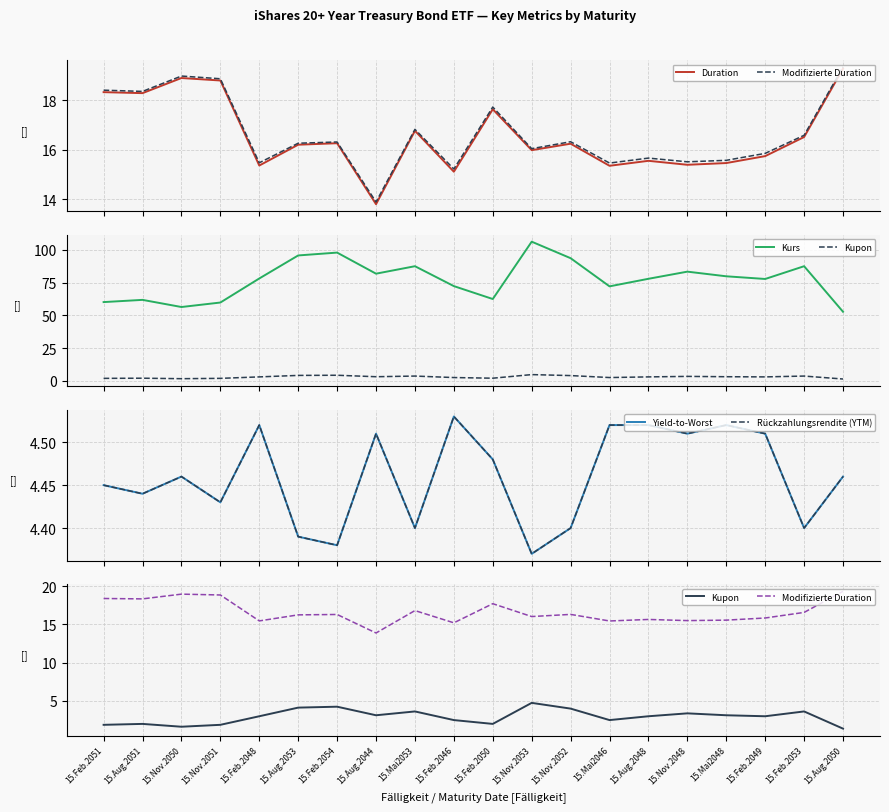

True or false: Yield-to-Worst and Kurs intersect in this chart.

False